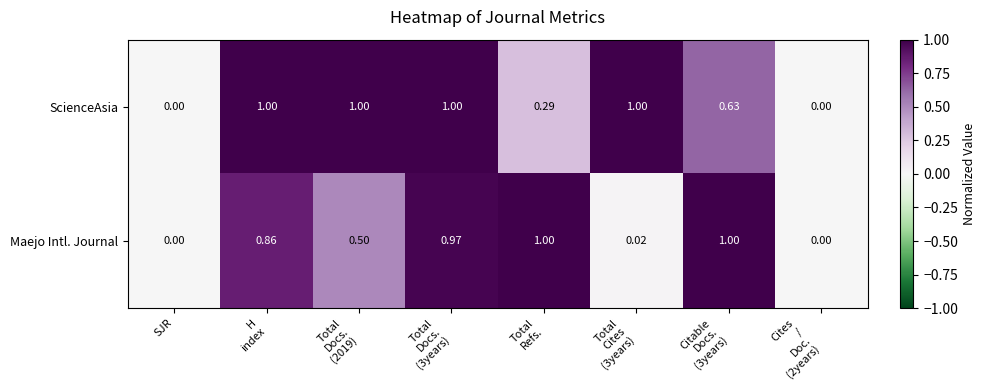

True or false: ScienceAsia has a value of 1.5 at Total Docs. (3years).

False